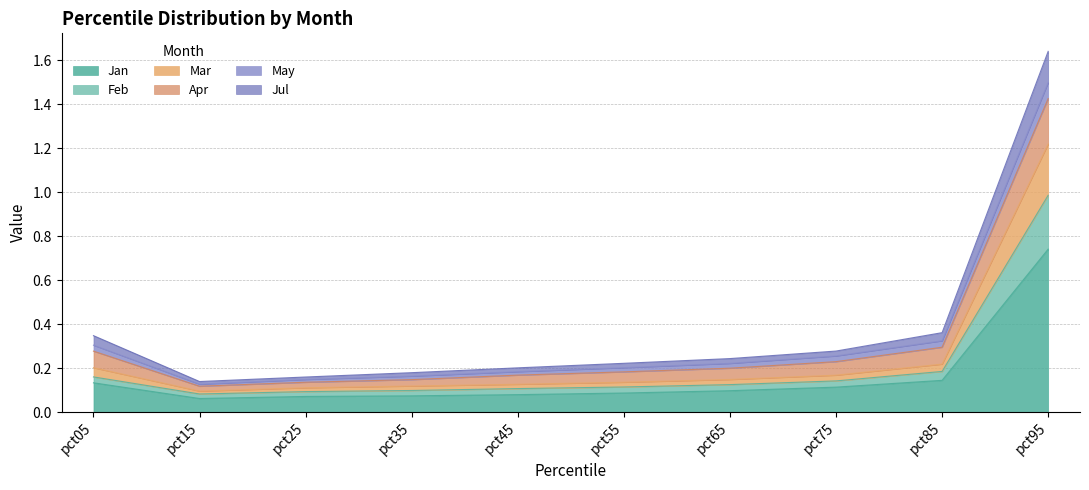

The Mar series shows 0.2 at pct55. True or false?

False